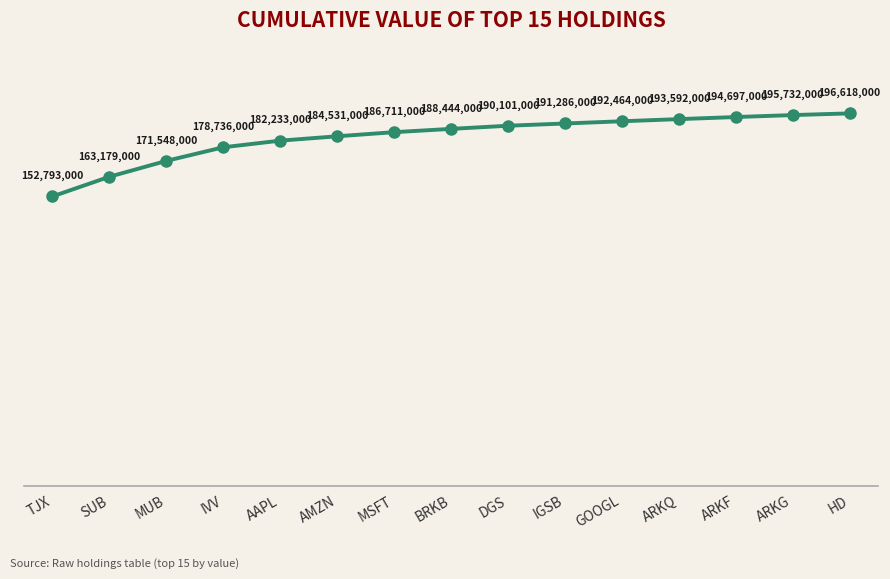

What is the change in value from TJX to BRKB?

+35651000